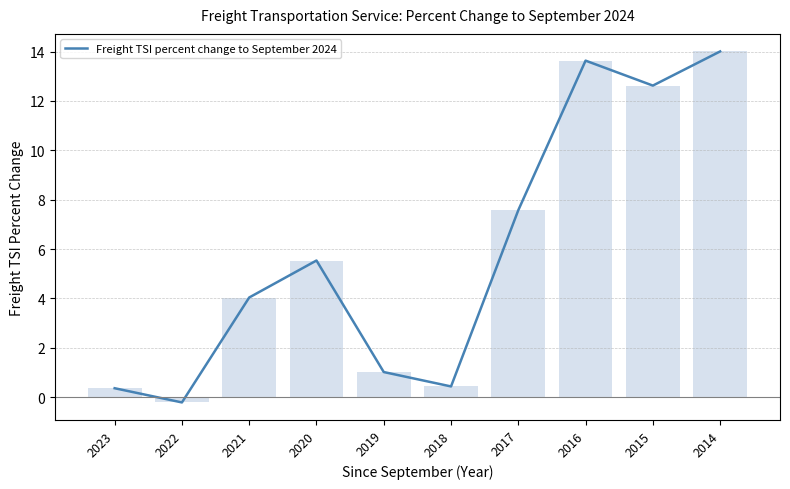

Between 2015 and 2023, which is larger?

2015